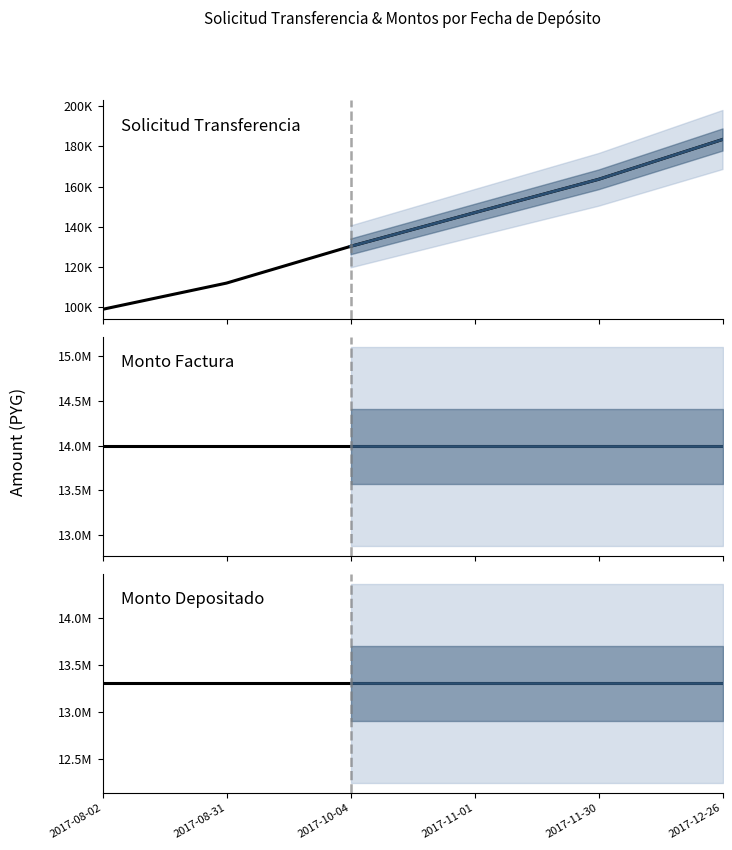

What is the label of the 2nd point from the right?

2017-08-31